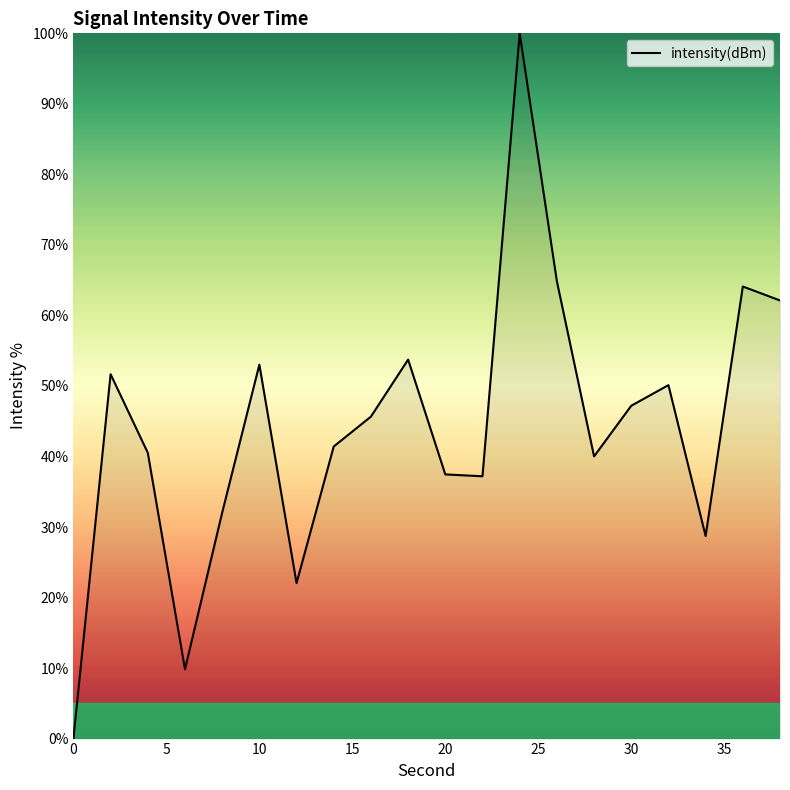

What is the difference between the maximum and minimum values?

100.0